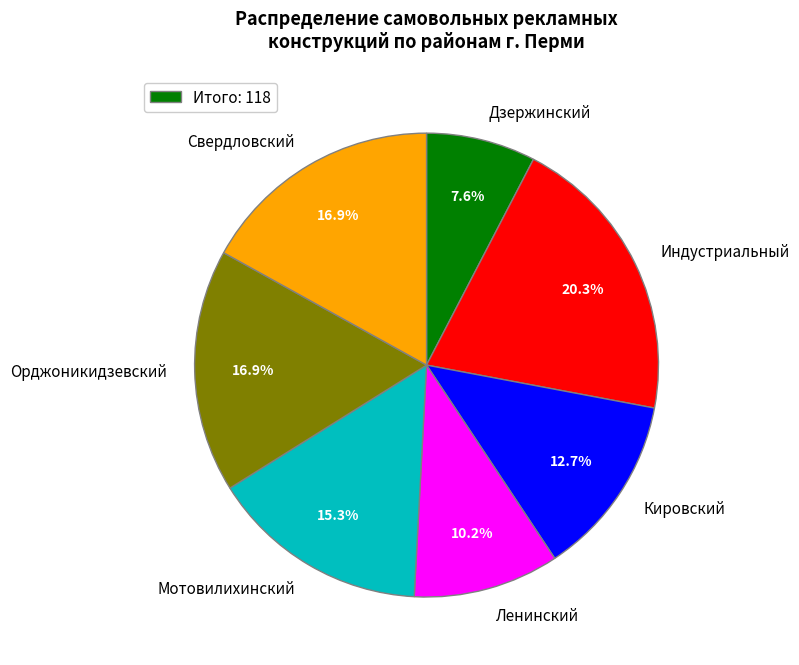

To the nearest percent, what is the difference between the largest and smallest slice percentages?

13%